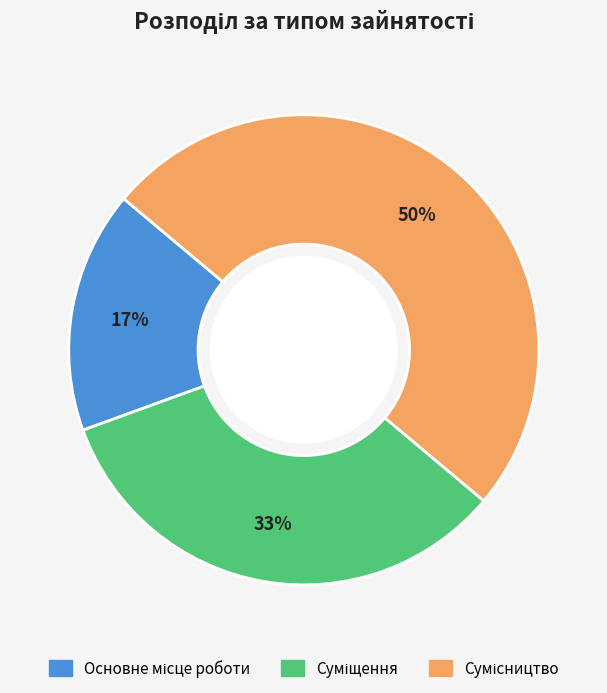

How many segments does this pie chart have?

3